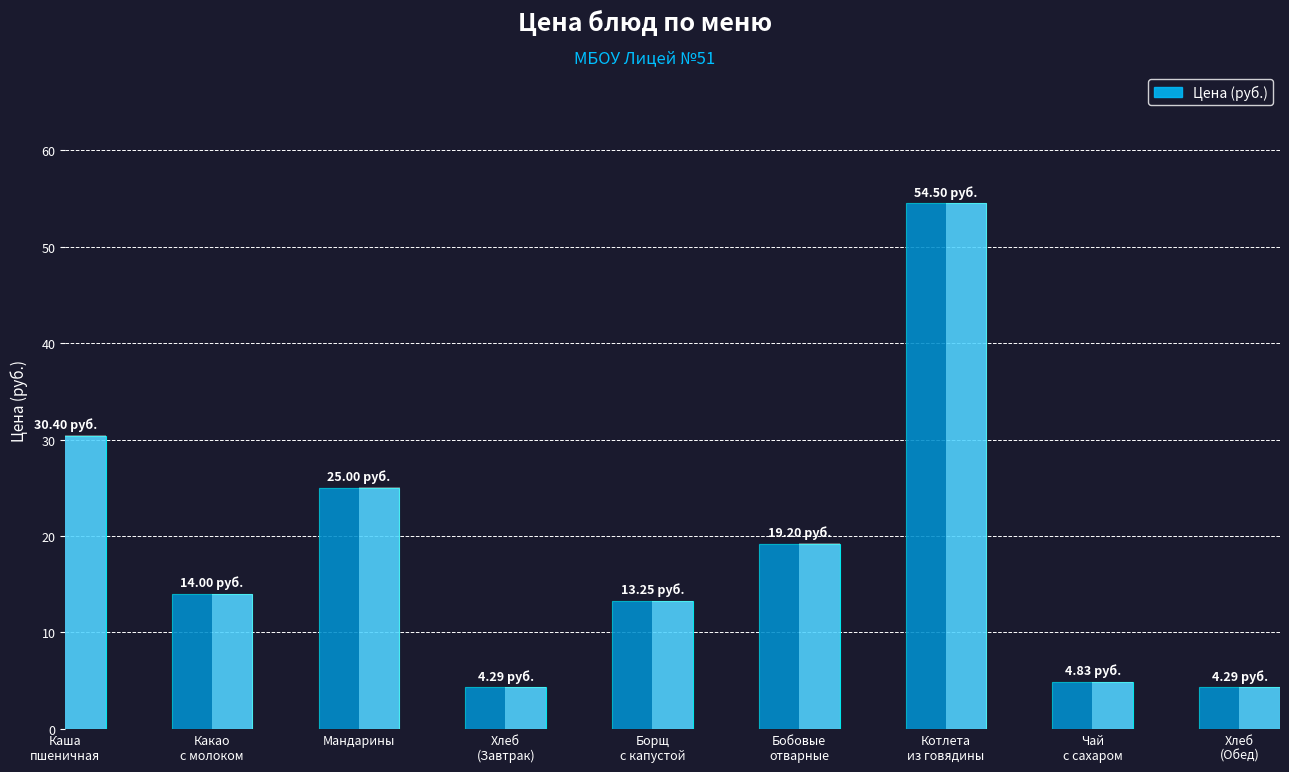

Reading left to right, transcribe all the data shown in this chart.

30.4	14.0	25.0	4.3	13.2	19.2	54.5	4.8	4.3